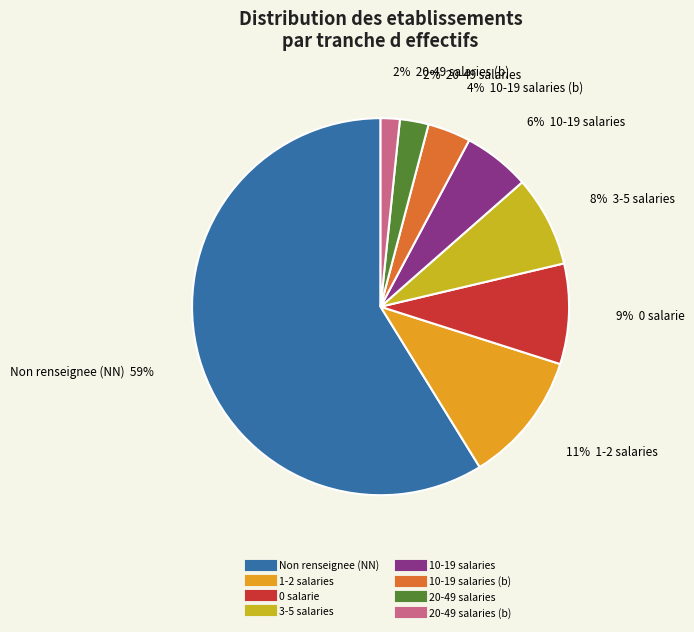

Does any single category account for the majority?

Yes